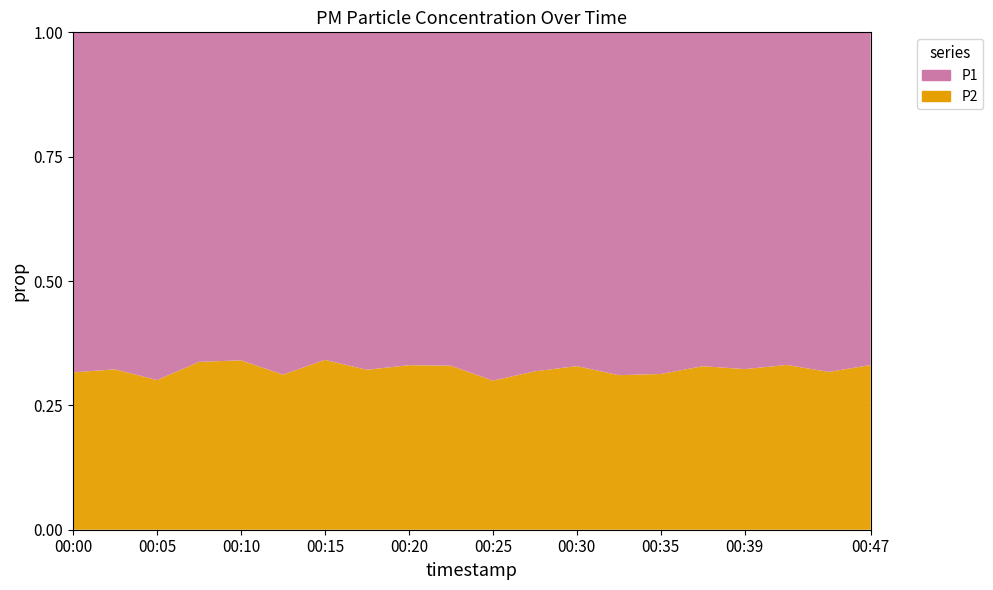

Reading left to right, transcribe all the data shown in this chart.

P1: 00:00=20.8	00:03=21.1	00:05=20.9	00:07=19.8	00:10=19.5	00:12=23.3	00:15=19.8	00:17=21.8	00:20=21.6	00:22=23.3	00:25=25.9	00:27=23.5	00:30=21.1	00:32=24.0	00:35=24.0	00:37=24.0	00:39=23.9	00:42=22.8	00:44=22.5	00:47=24.4
P2: 00:00=9.6	00:03=10.0	00:05=9.0	00:07=10.1	00:10=10.1	00:12=10.6	00:15=10.2	00:17=10.3	00:20=10.7	00:22=11.4	00:25=11.1	00:27=11.0	00:30=10.3	00:32=10.8	00:35=10.9	00:37=11.8	00:39=11.4	00:42=11.3	00:44=10.4	00:47=12.1